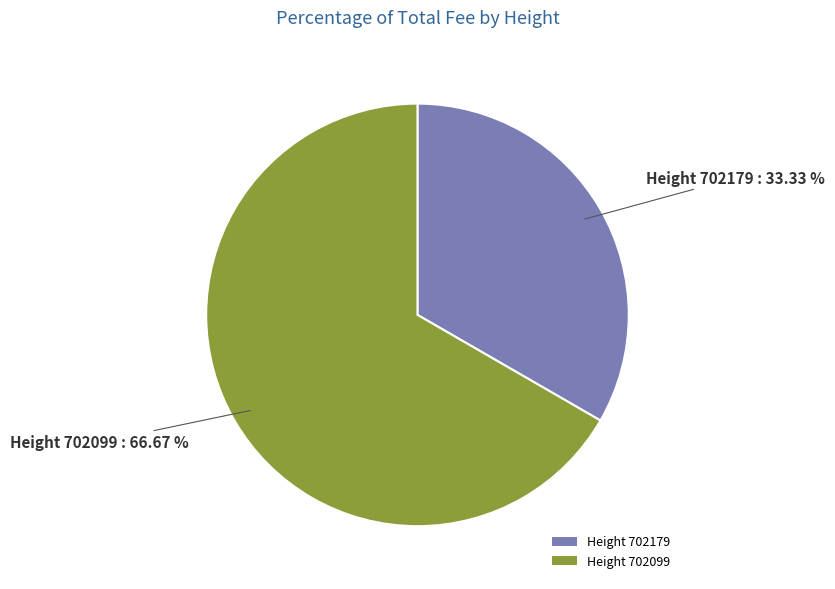

Rank the categories by value from highest to lowest.

Height 702099, Height 702179